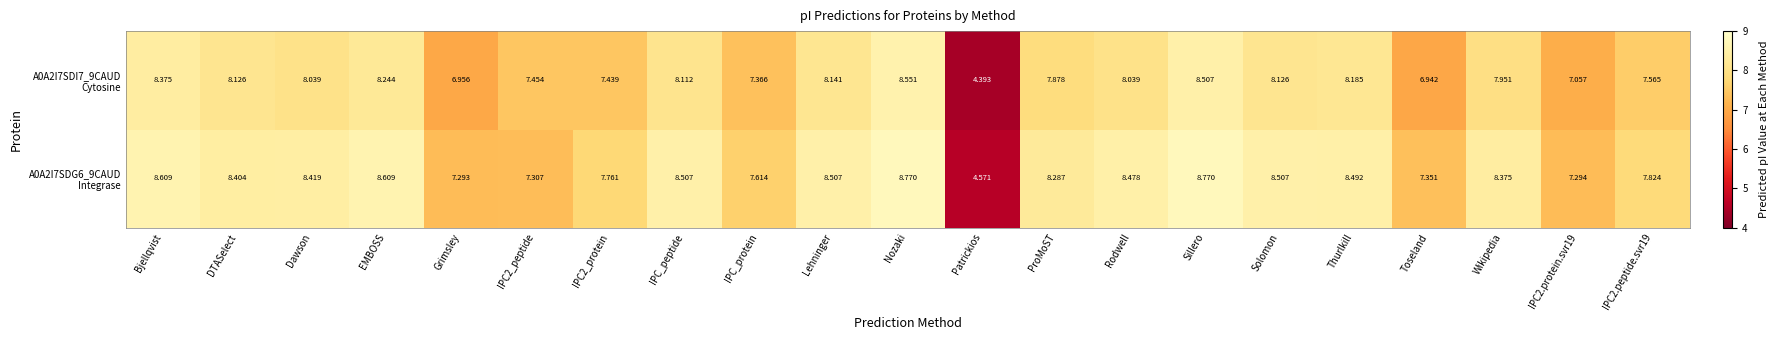

Which category has the lowest value across all series?

Patrickios